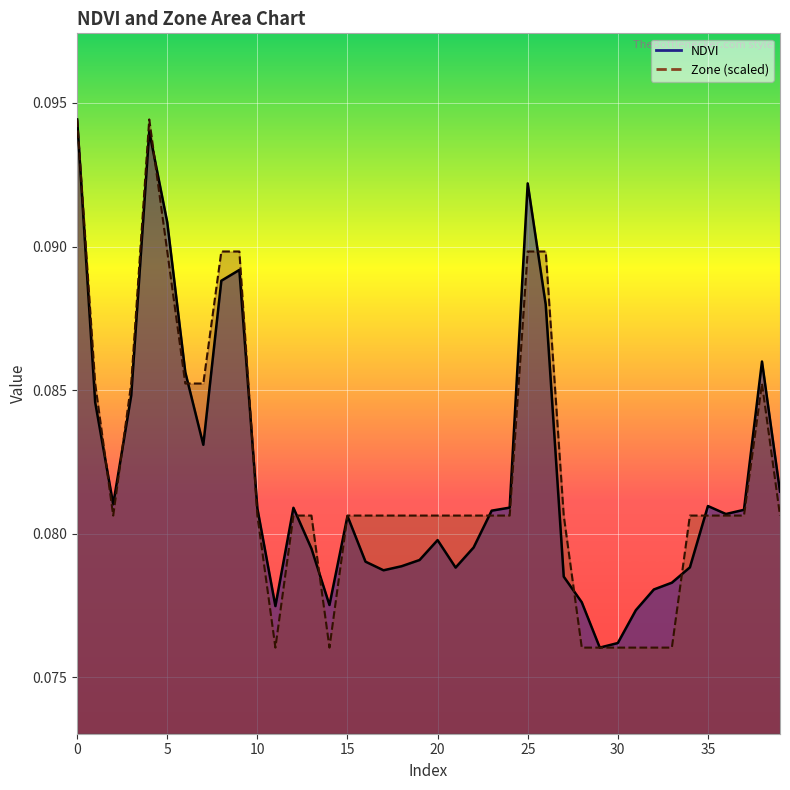

Is it true that Zone equals 0.1 at 9?

True